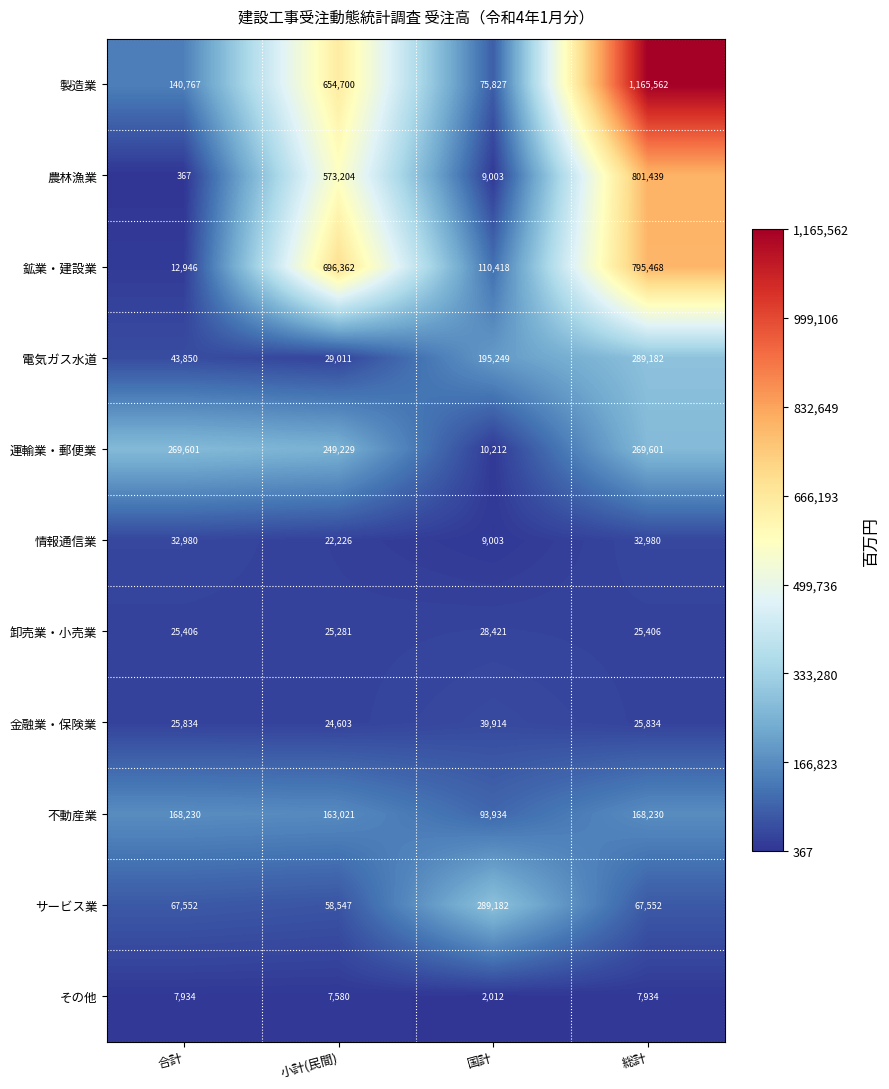

Which category has the lowest value across all series?

合計